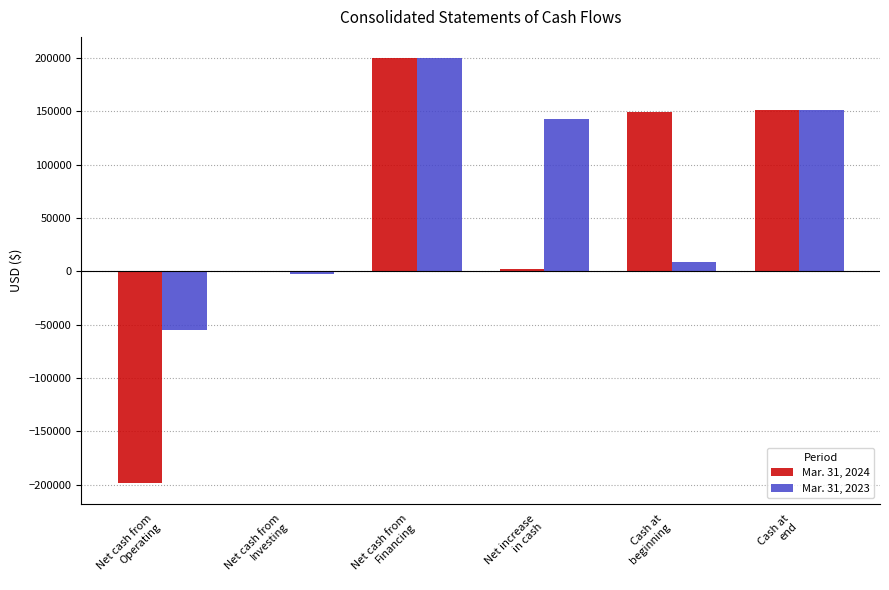

Which series has the largest total across all categories?

Mar. 31, 2023